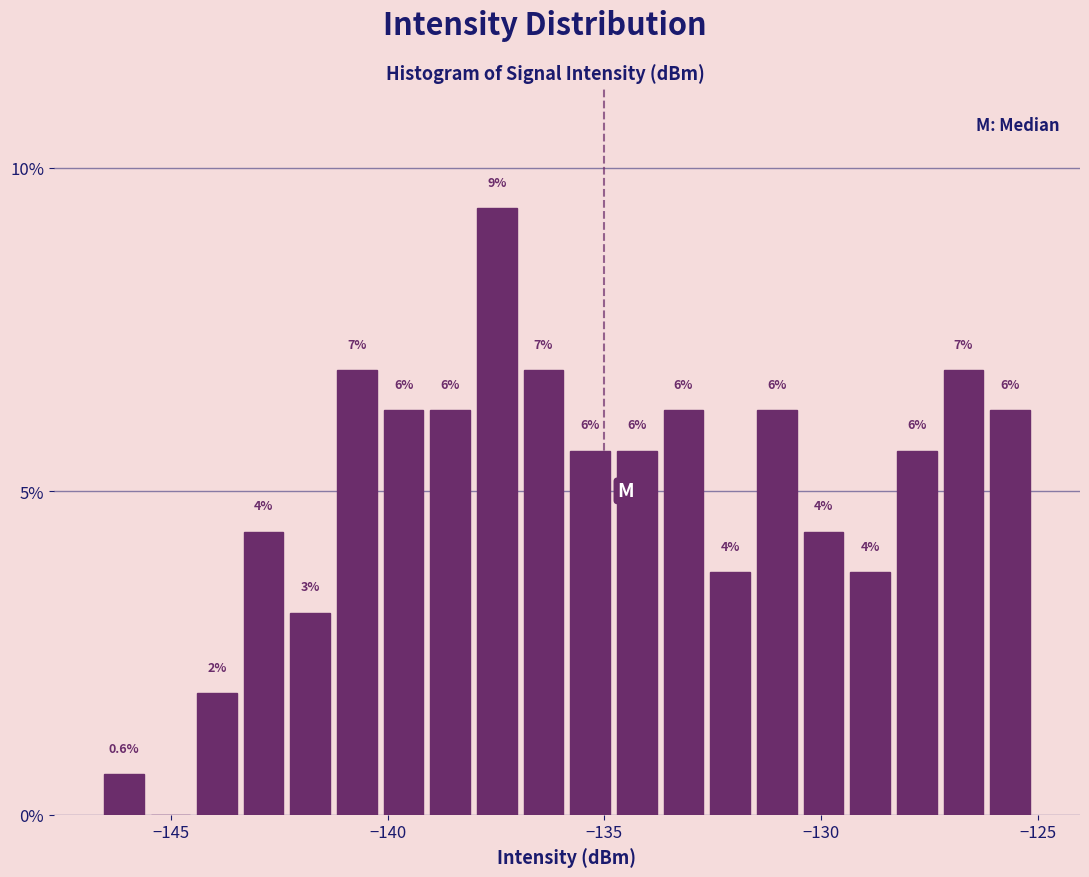

Around what value on the x-axis is the tallest bar? Give the approximate position of its centre, as read against the axis.

-137.5